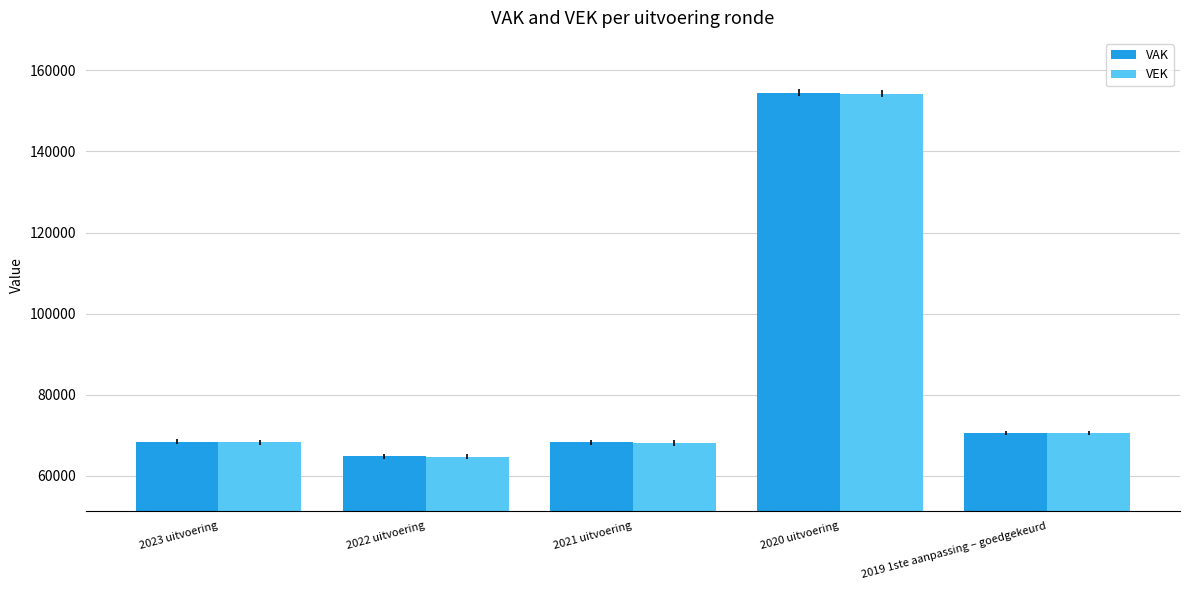

What is the spread (max minus min) of values at 2020 uitvoering?

270